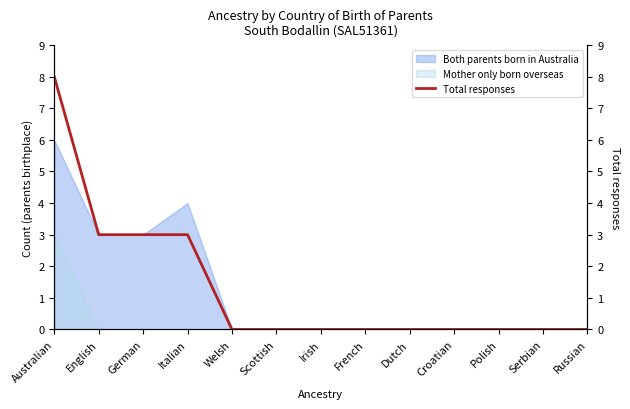

Which category has the lowest value across all series?

Welsh